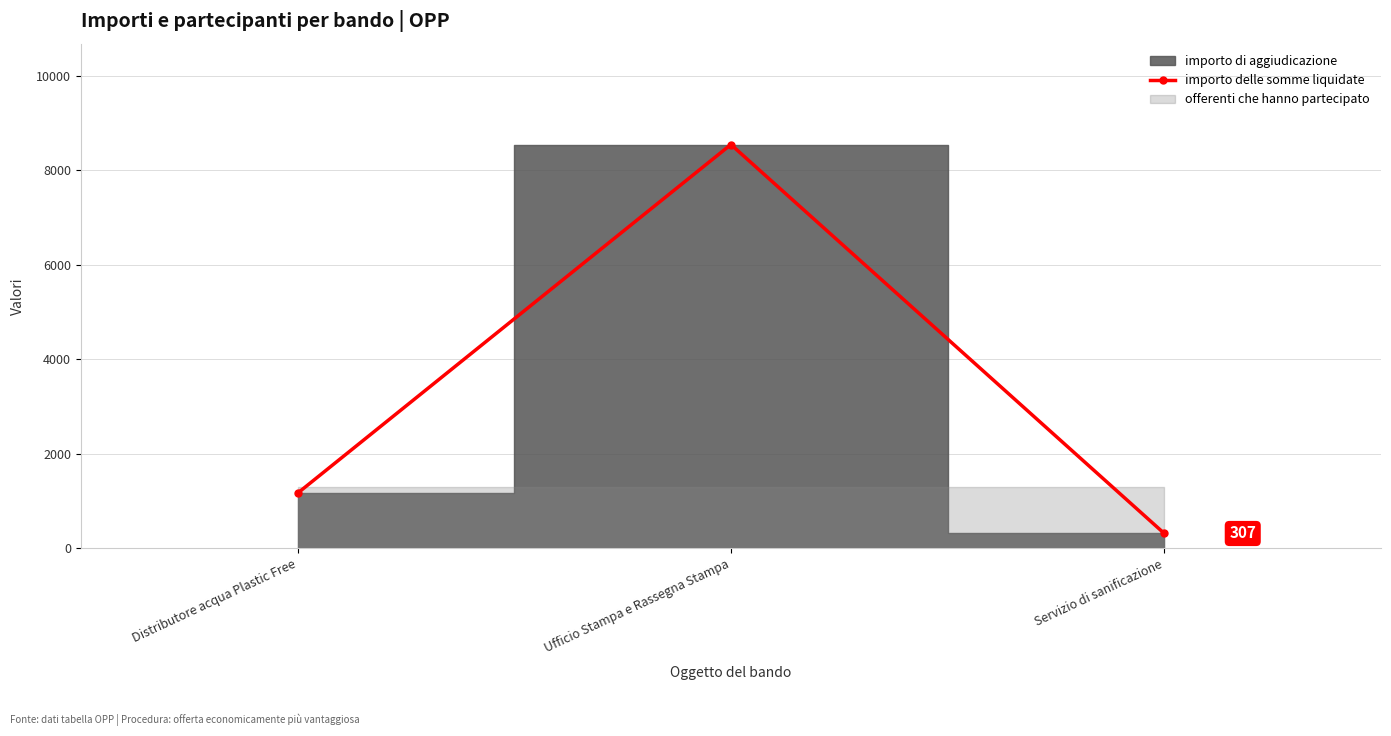

What is the label of the 1st point from the right?

Servizio di sanificazione